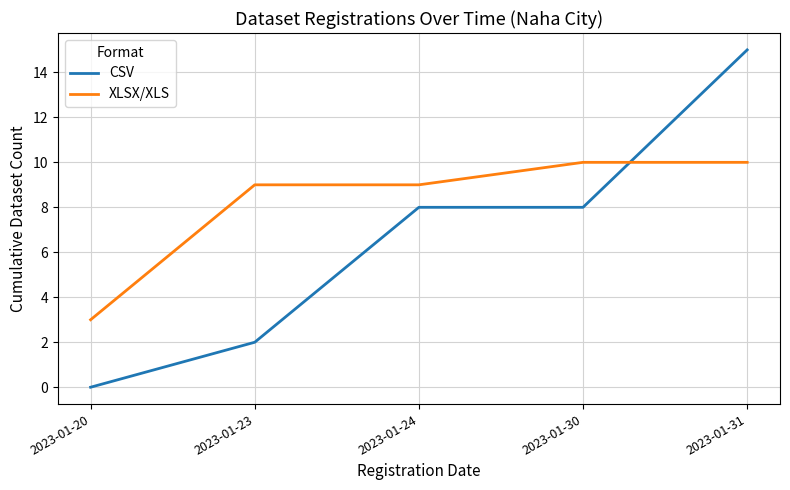

How many XLSX/XLS values are between 9 and 10?

4